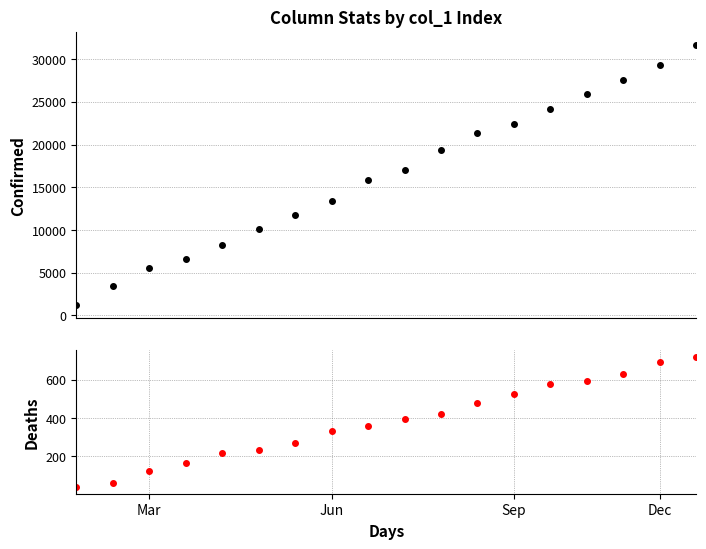

Which category has the highest value across all series?

17